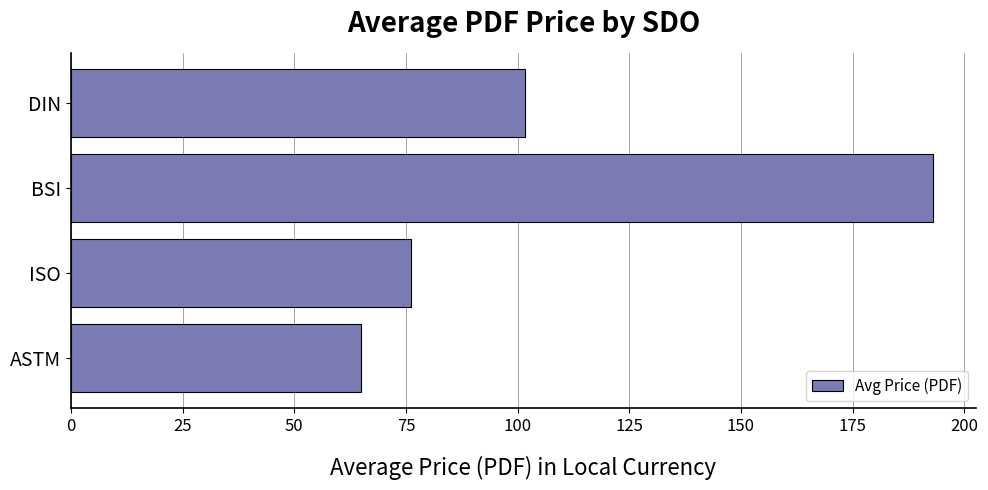

What value does the data have at BSI?

193.0